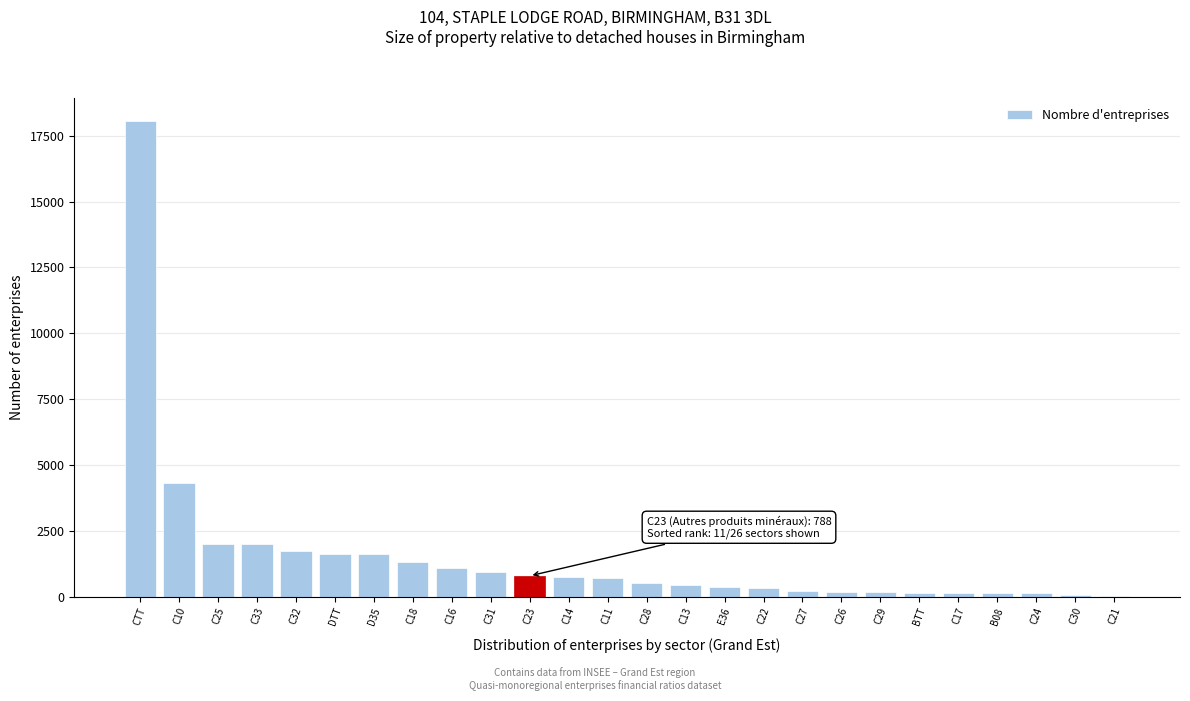

At which label is the value closest to 9035?

C10